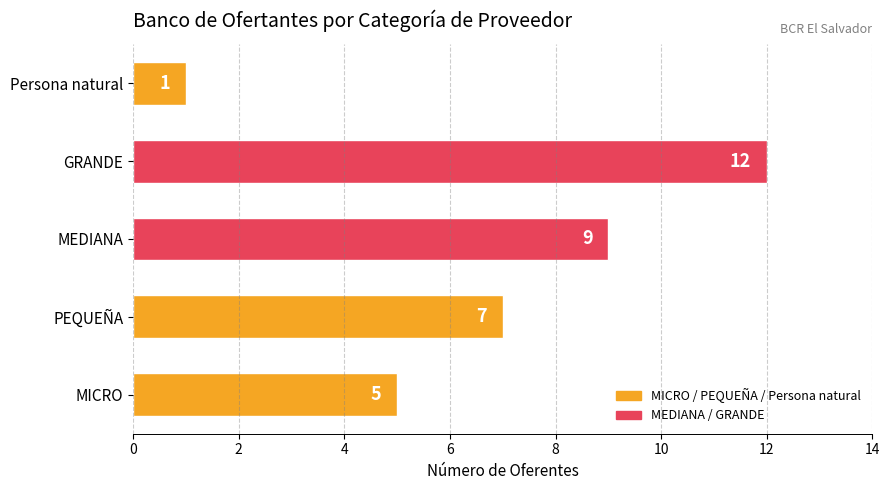

True or false: the data shows 8 at MICRO.

False